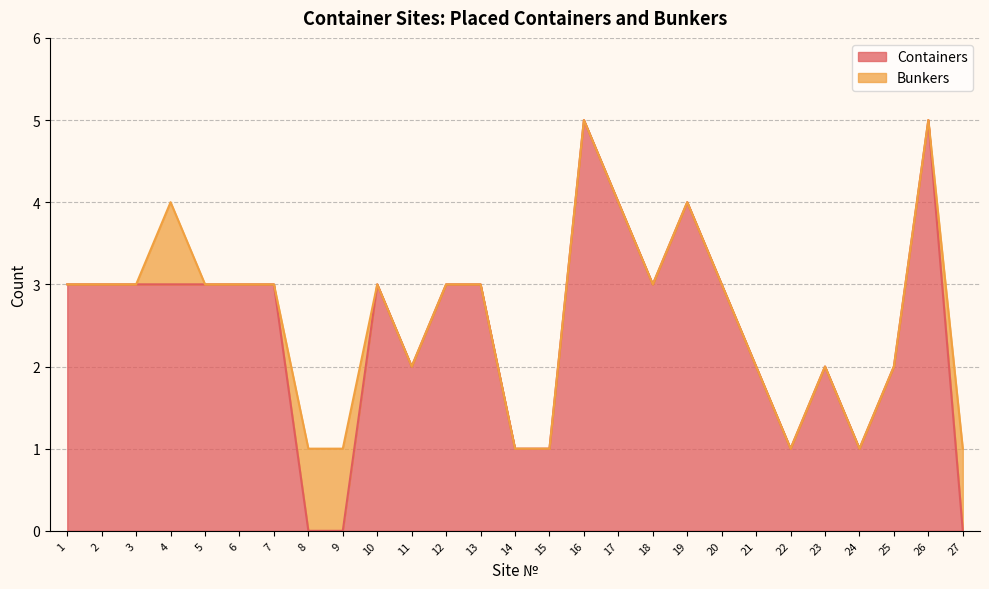

What is the sum of the values at 22 and 8?

1